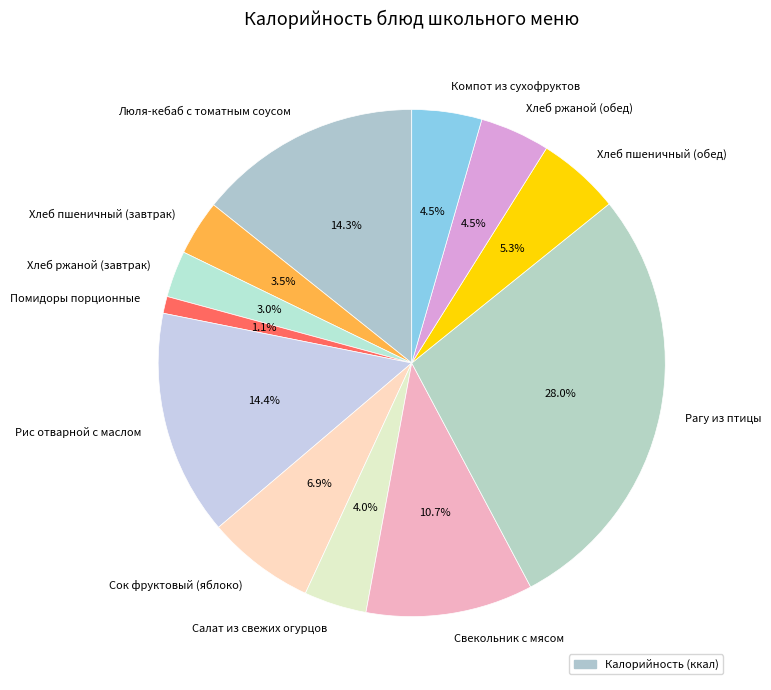

Count the number of slices in the pie.

12